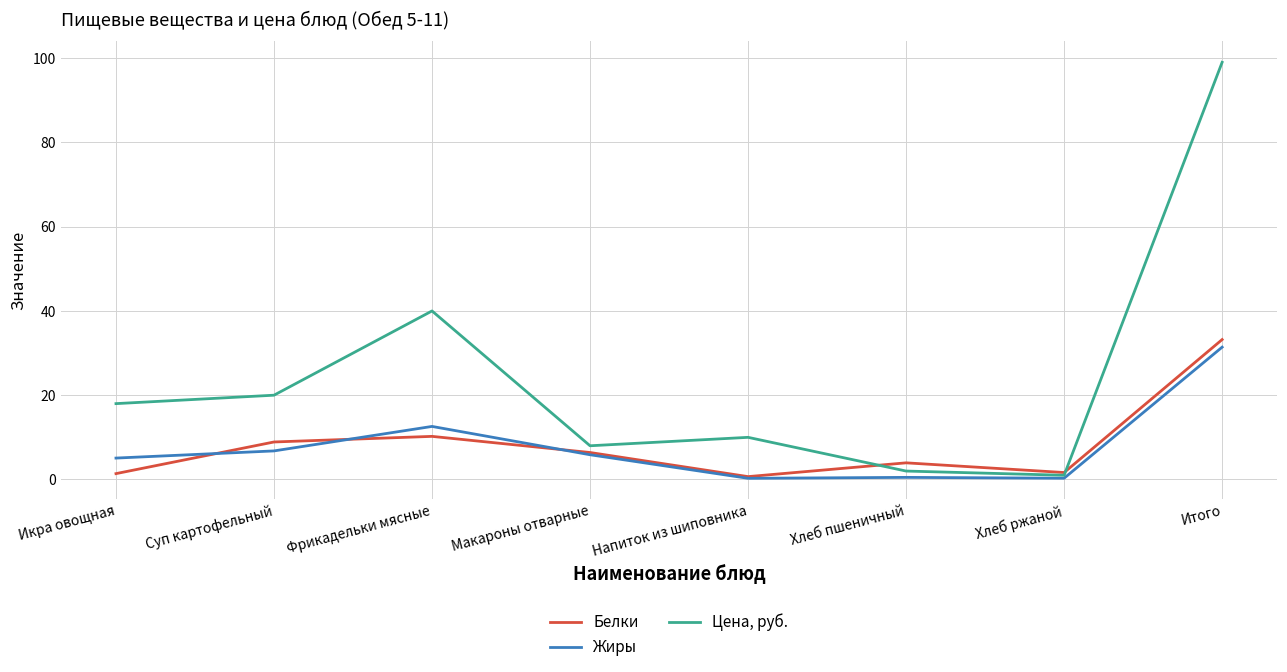

What is the total value across all series at Макароны отварные?

20.3